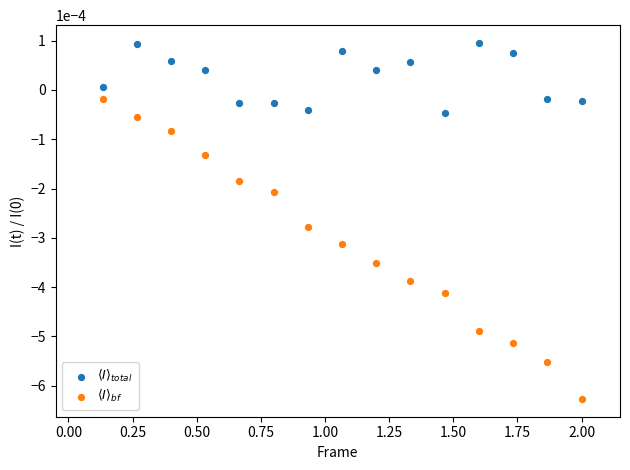

What are all the series names shown in the legend?

$\langle I \rangle_{total}$, $\langle I \rangle_{bf}$